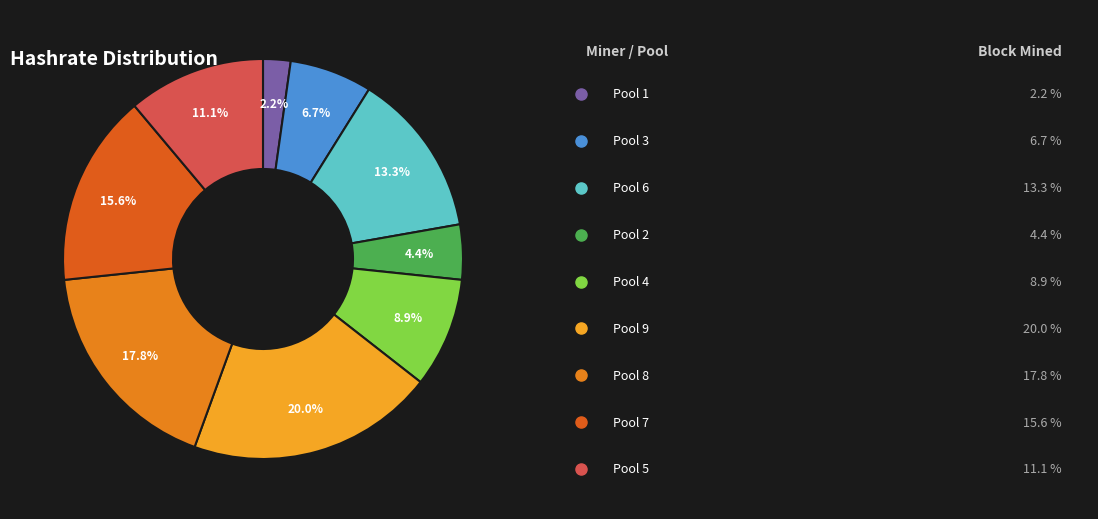

How many slices are in this pie chart?

9